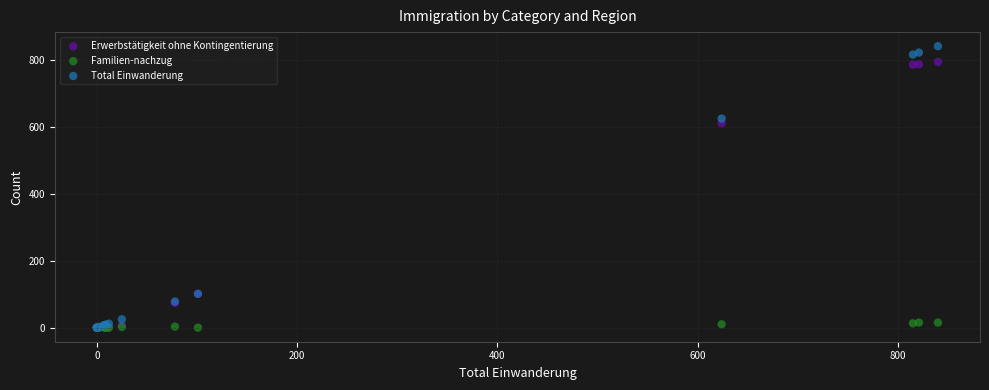

Across all series, what Y value is closest to 420?

610